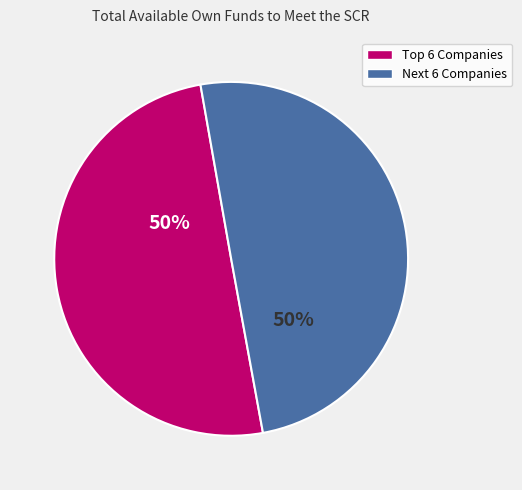

To the nearest percent, what is the average slice percentage?

50%